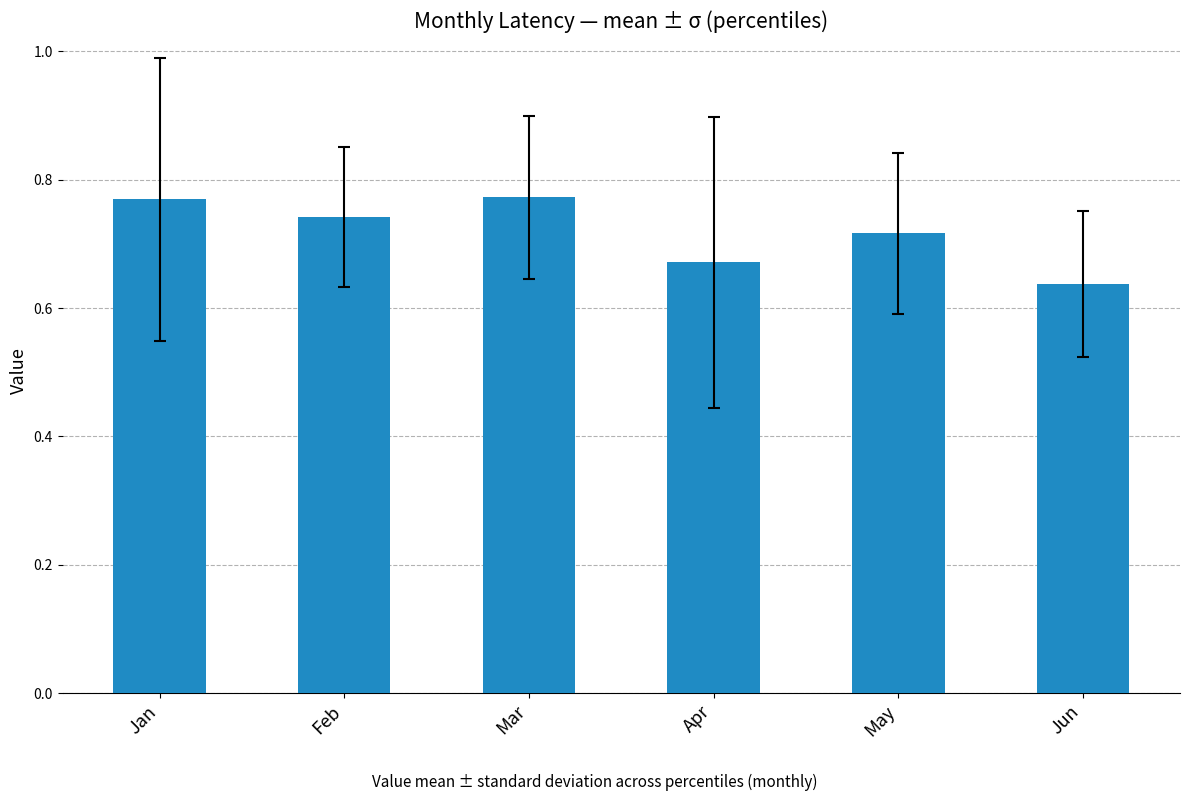

The chart shows a value of 0.1 at May. True or false?

False